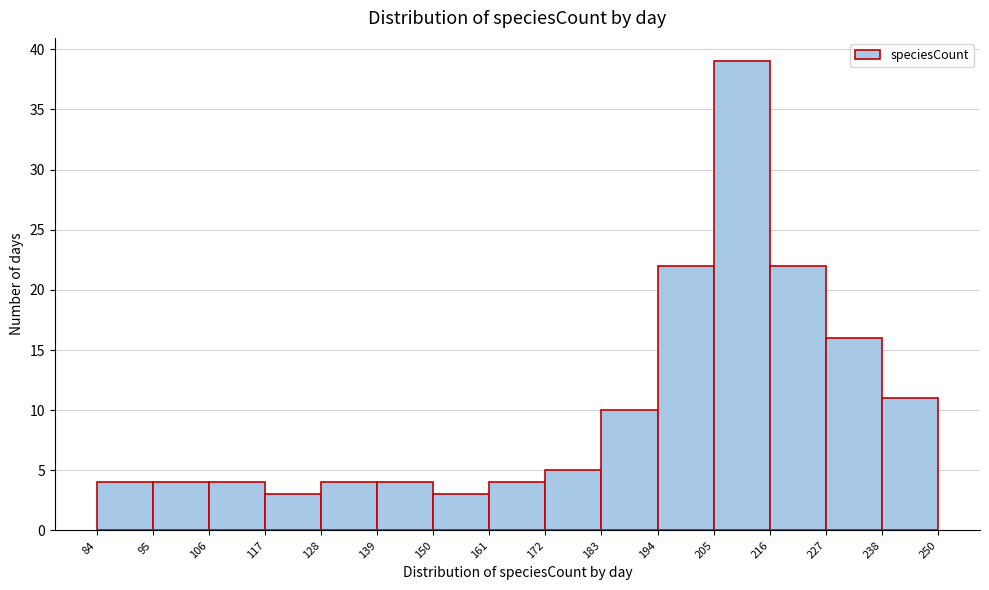

Reading left to right, list every bar in this chart as the range it spans on the x-axis followed by its height. The values are not printed on the chart, so give them approximately, as read against the axis.

84 to 95: 4
95 to 106: 4
106 to 117: 4
117 to 128: 3
128 to 139: 4
139 to 150: 4
150 to 161: 3
161 to 172: 4
172 to 183: 5
183 to 194: 10
194 to 205: 22
205 to 216: 39
216 to 227: 22
227 to 238: 16
238 to 250: 11